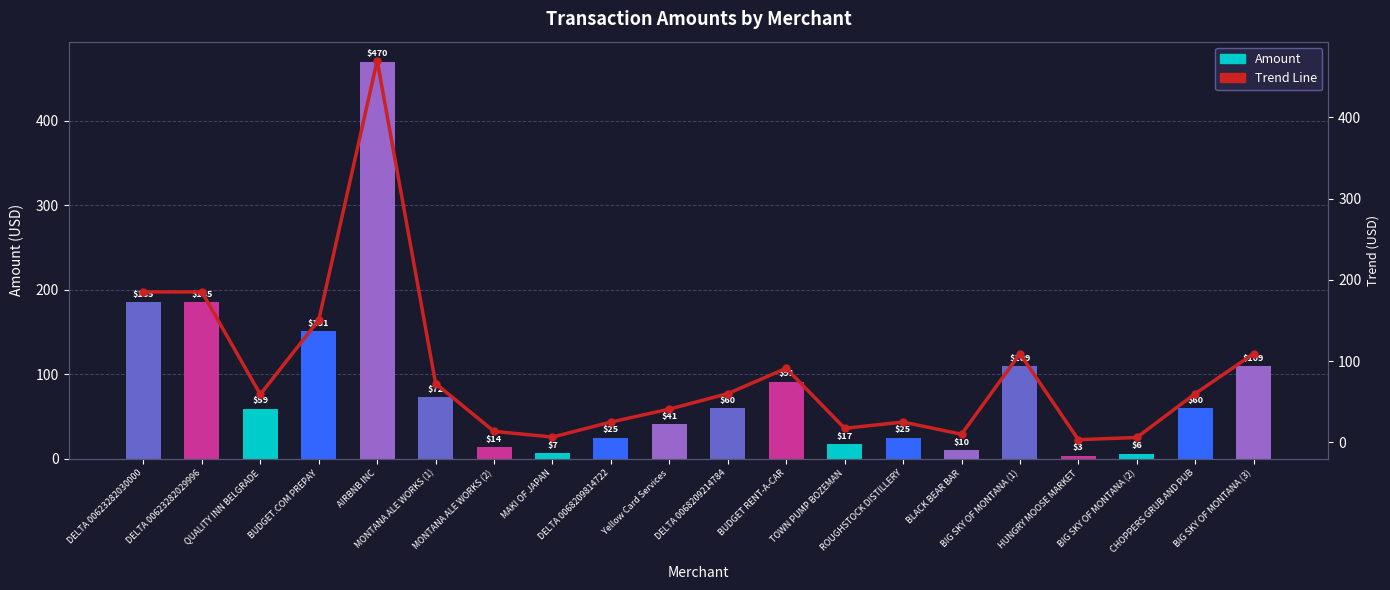

Reading left to right, transcribe all the data shown in this chart.

Amount: DELTA 00623282030000=185.2	DELTA 00623282029996=185.2	QUALITY INN BELGRADE=59.1	BUDGET.COM PREPAY=150.6	AIRBNB INC=470.0	MONTANA ALE WORKS (1)=72.4	MONTANA ALE WORKS (2)=13.5	MAKI OF JAPAN=6.6	DELTA 0068209814722=25.0	Yellow Card Services=41.0	DELTA 0068209214784=60.0	BUDGET RENT-A-CAR=91.2	TOWN PUMP BOZEMAN=17.3	ROUGHSTOCK DISTILLERY=25.0	BLACK BEAR BAR=10.0	BIG SKY OF MONTANA (1)=109.2	HUNGRY MOOSE MARKET=3.3	BIG SKY OF MONTANA (2)=6.0	CHOPPERS GRUB AND PUB=60.0	BIG SKY OF MONTANA (3)=109.2
Trend Line: DELTA 00623282030000=185.2	DELTA 00623282029996=185.2	QUALITY INN BELGRADE=59.1	BUDGET.COM PREPAY=150.6	AIRBNB INC=470.0	MONTANA ALE WORKS (1)=72.4	MONTANA ALE WORKS (2)=13.5	MAKI OF JAPAN=6.6	DELTA 0068209814722=25.0	Yellow Card Services=41.0	DELTA 0068209214784=60.0	BUDGET RENT-A-CAR=91.2	TOWN PUMP BOZEMAN=17.3	ROUGHSTOCK DISTILLERY=25.0	BLACK BEAR BAR=10.0	BIG SKY OF MONTANA (1)=109.2	HUNGRY MOOSE MARKET=3.3	BIG SKY OF MONTANA (2)=6.0	CHOPPERS GRUB AND PUB=60.0	BIG SKY OF MONTANA (3)=109.2